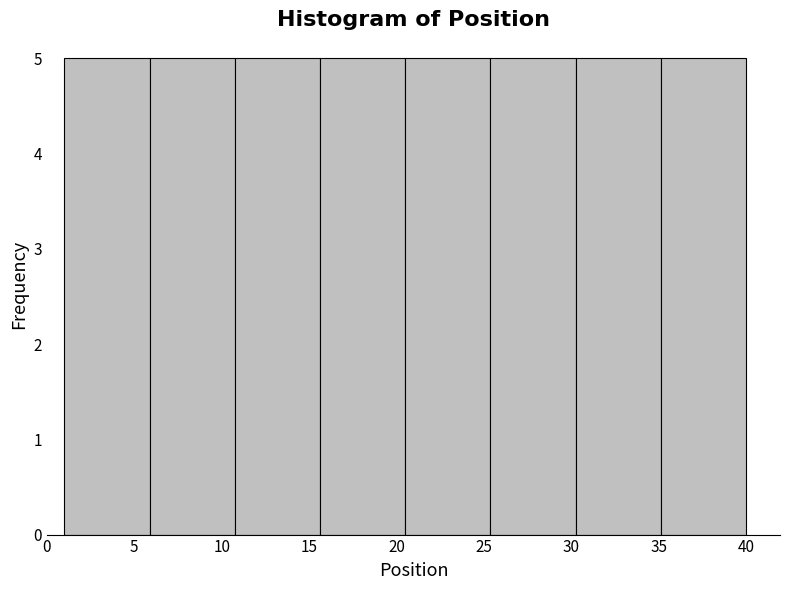

What is the height of the bar covering 6.0 to 11.0 on the x-axis? Neither the bar edges nor the heights are printed on the chart, so give them approximately, as read against the axes.

5